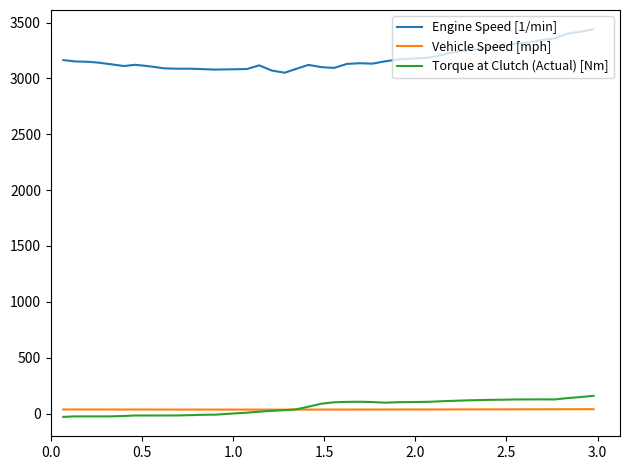

What are all the series names shown in the legend?

Engine Speed [1/min], Vehicle Speed [mph], Torque at Clutch (Actual) [Nm]